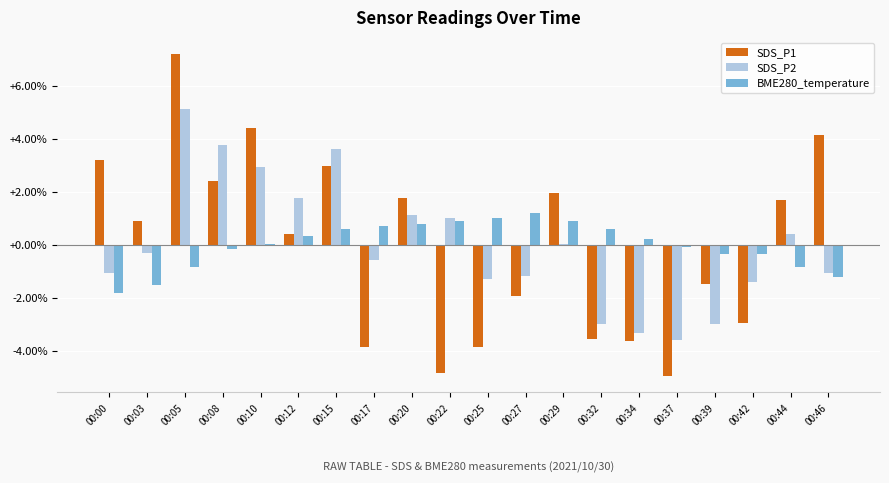

What is the sum of the BME280_temperature values at 00:17 and 00:22?

1.6